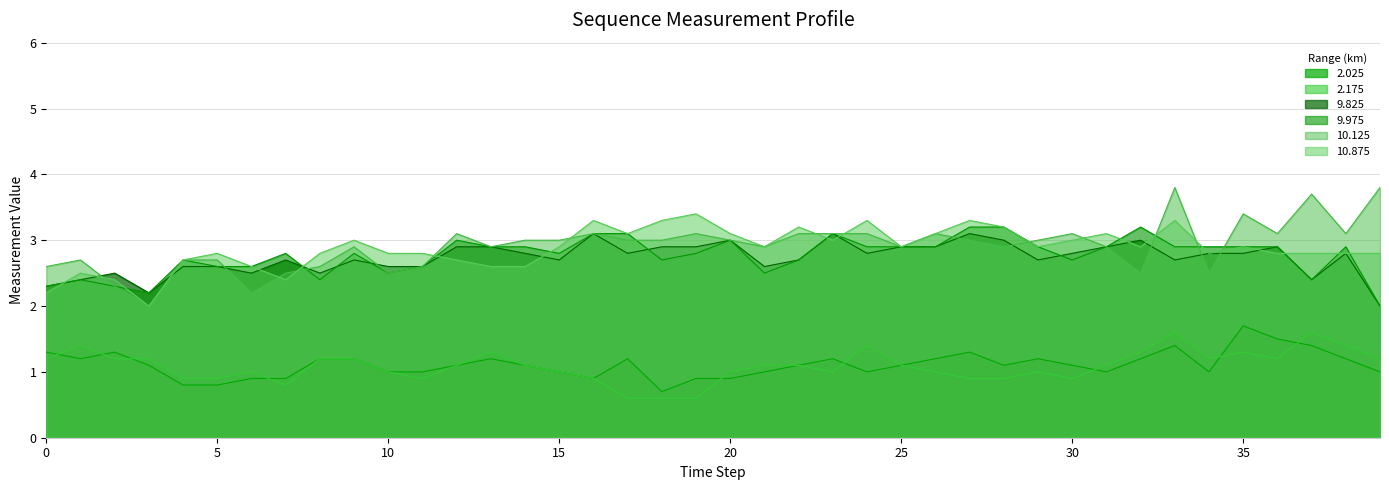

Reading left to right, list all the values displayed in this chart.

2.025: 1.3	1.2	1.3	1.1	0.8	0.8	0.9	0.9	1.2	1.2	1.0	1.0	1.1	1.2	1.1	1.0	0.9	1.2	0.7	0.9	0.9	1.0	1.1	1.2	1.0	1.1	1.2	1.3	1.1	1.2	1.1	1.0	1.2	1.4	1.0	1.7	1.5	1.4	1.2	1.0
2.175: 1.2	1.4	1.2	1.2	0.9	0.9	1.0	0.8	1.2	1.2	1.0	0.9	1.1	1.3	1.1	1.0	0.9	0.6	0.6	0.6	1.0	1.1	1.1	1.0	1.4	1.1	1.0	0.9	0.9	1.0	0.9	1.1	1.3	1.6	1.2	1.3	1.2	1.6	1.4	1.2
9.825: 2.3	2.4	2.5	2.2	2.6	2.6	2.5	2.7	2.5	2.7	2.6	2.6	2.9	2.9	2.8	2.7	3.1	2.8	2.9	2.9	3.0	2.6	2.7	3.1	2.8	2.9	2.9	3.1	3.0	2.7	2.8	2.9	3.0	2.7	2.8	2.8	2.9	2.4	2.8	2.0
9.975: 2.3	2.4	2.3	2.2	2.7	2.6	2.6	2.8	2.4	2.8	2.5	2.6	3.0	2.9	2.9	2.8	3.1	3.1	2.7	2.8	3.0	2.5	2.7	3.1	2.9	2.9	2.9	3.2	3.2	2.9	2.7	2.9	3.2	2.9	2.9	2.9	2.9	2.4	2.9	2.0
10.125: 2.6	2.7	2.3	2.0	2.7	2.7	2.2	2.5	2.6	2.9	2.5	2.6	3.1	2.9	3.0	3.0	3.1	3.0	3.0	3.1	3.0	2.9	3.1	3.1	3.1	2.9	3.1	3.0	2.9	3.0	3.1	2.9	2.5	3.8	2.5	3.4	3.1	3.7	3.1	3.8
10.875: 2.2	2.5	2.4	2.0	2.7	2.8	2.6	2.4	2.8	3.0	2.8	2.8	2.7	2.6	2.6	2.9	3.3	3.1	3.3	3.4	3.1	2.9	3.2	3.0	3.3	2.9	3.1	3.3	3.2	2.9	3.0	3.1	2.9	3.3	2.8	2.9	2.8	2.8	2.8	2.8